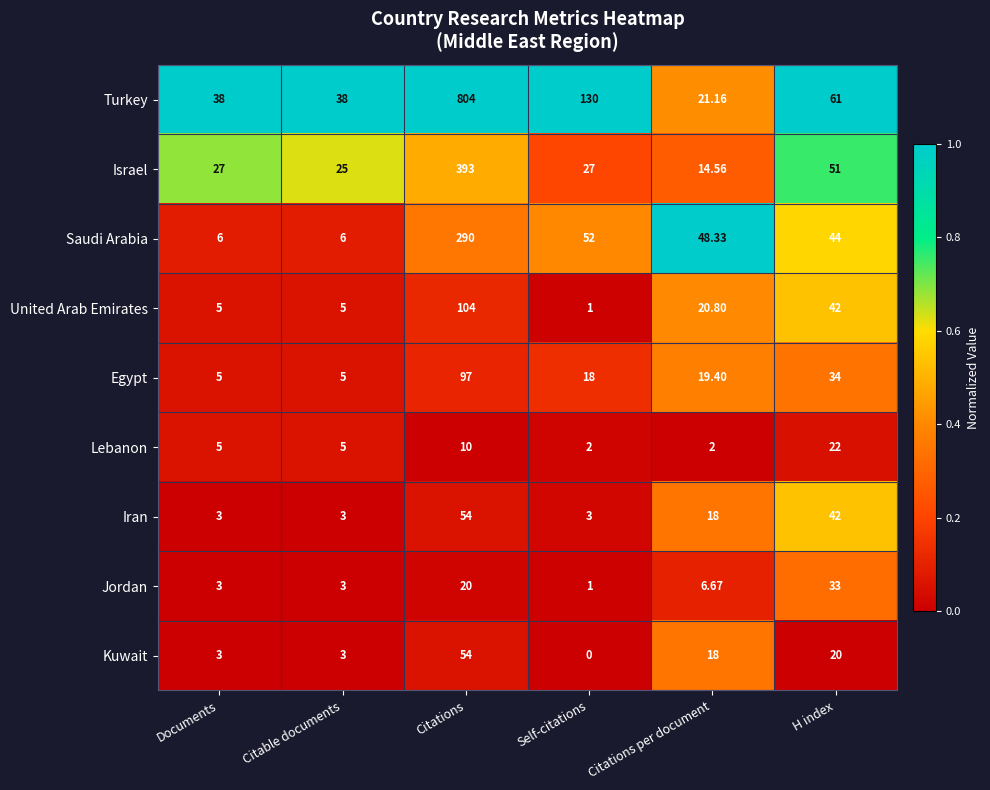

Which label corresponds to the smallest value in the chart?

Self-citations